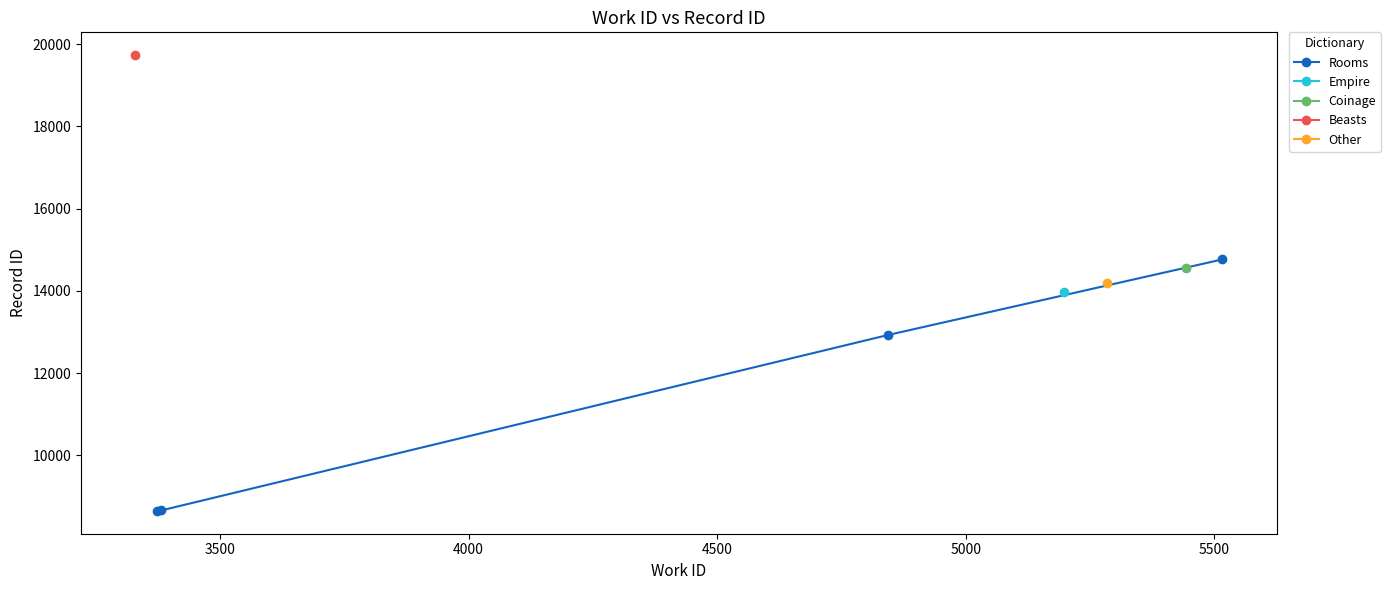

True or false: Rooms has more than 0 points higher than both neighbors.

False